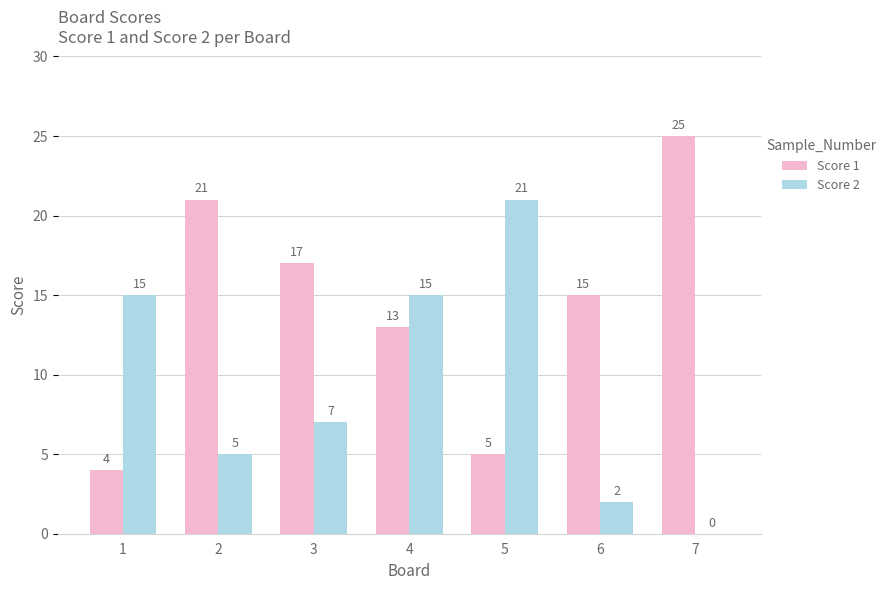

Reading left to right, what are all the values shown in this chart?

Score 1: 1=4	2=21	3=17	4=13	5=5	6=15	7=25
Score 2: 1=15	2=5	3=7	4=15	5=21	6=2	7=0